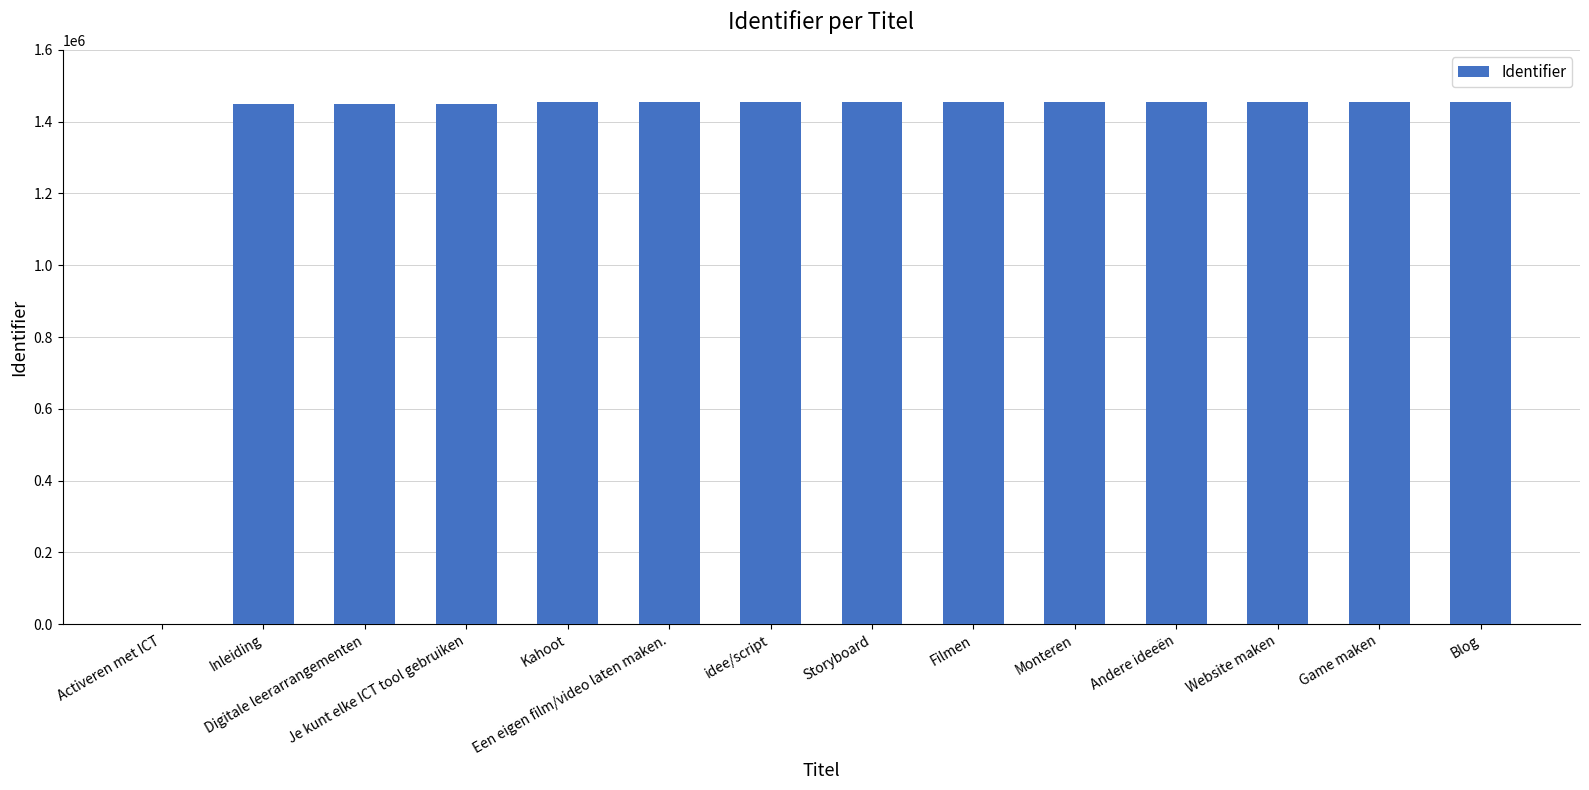

What is the approximate value at Game maken, to the nearest 100?

1453800